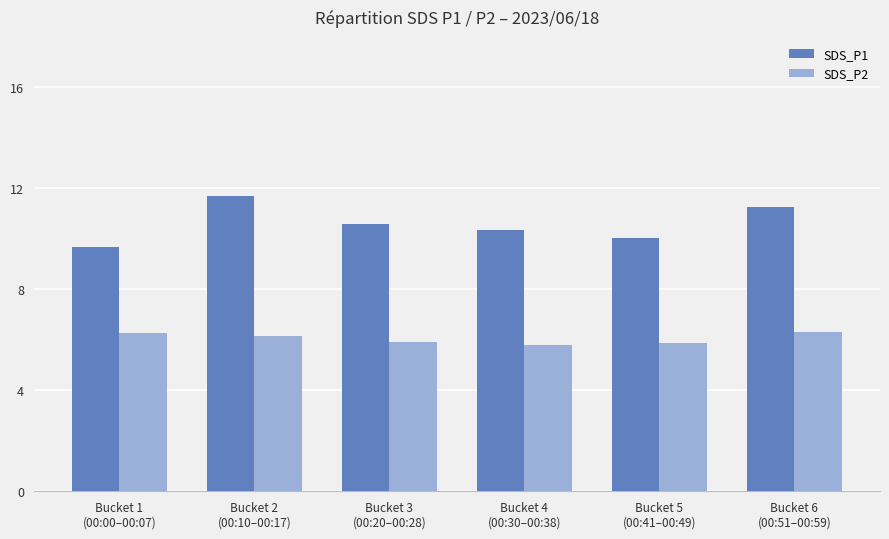

What are all the series names shown in the legend?

SDS_P1, SDS_P2